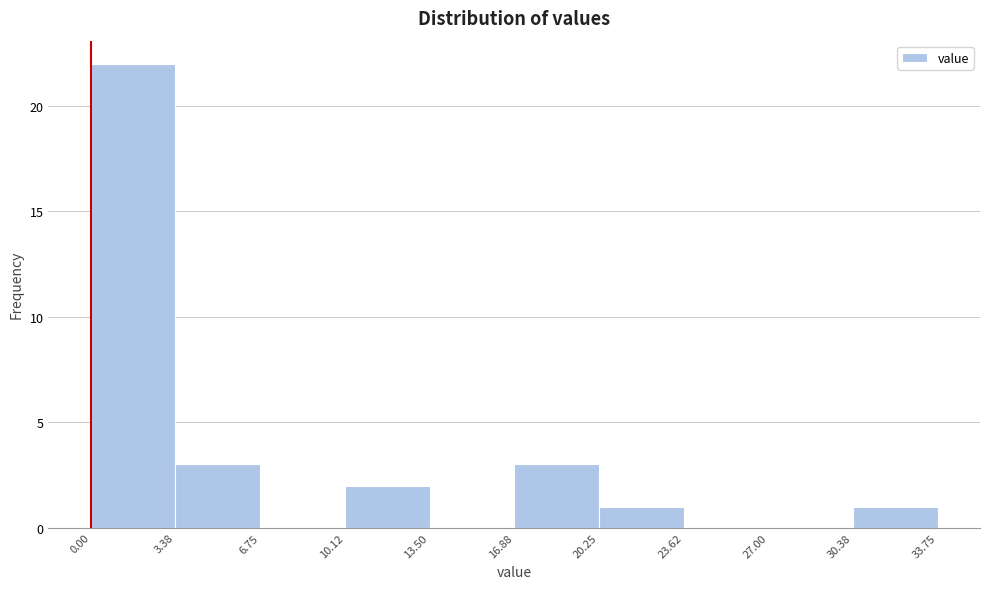

Reading left to right, transcribe this chart: for each bar, give the range it covers on the x-axis and its height. The values are not printed on the chart, so give them approximately, as read against the axis.

0.00 to 3.38: 22
3.38 to 6.75: 3
6.75 to 10.12: 0
10.12 to 13.50: 2
13.50 to 16.88: 0
16.88 to 20.25: 3
20.25 to 23.62: 1
23.62 to 27.00: 0
27.00 to 30.38: 0
30.38 to 33.75: 1